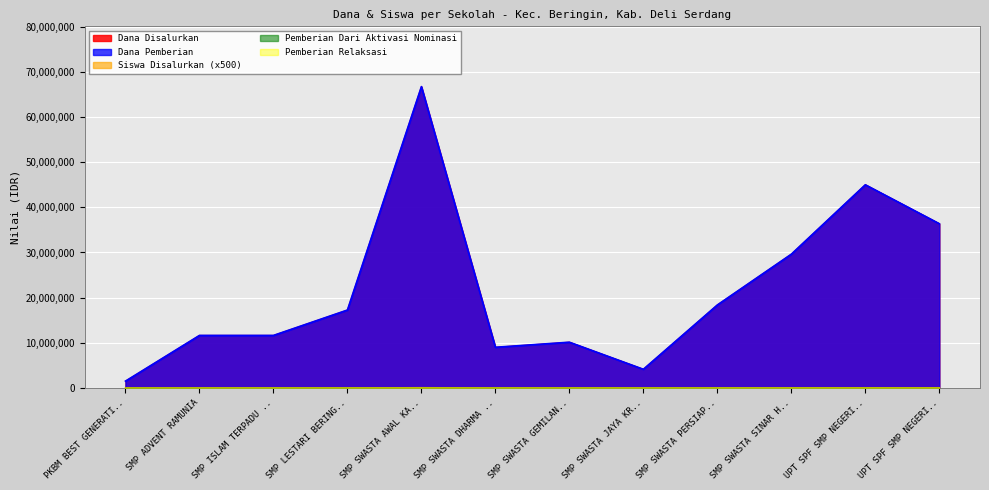

True or false: Dana Pemberian and Siswa Disalurkan intersect in this chart.

False